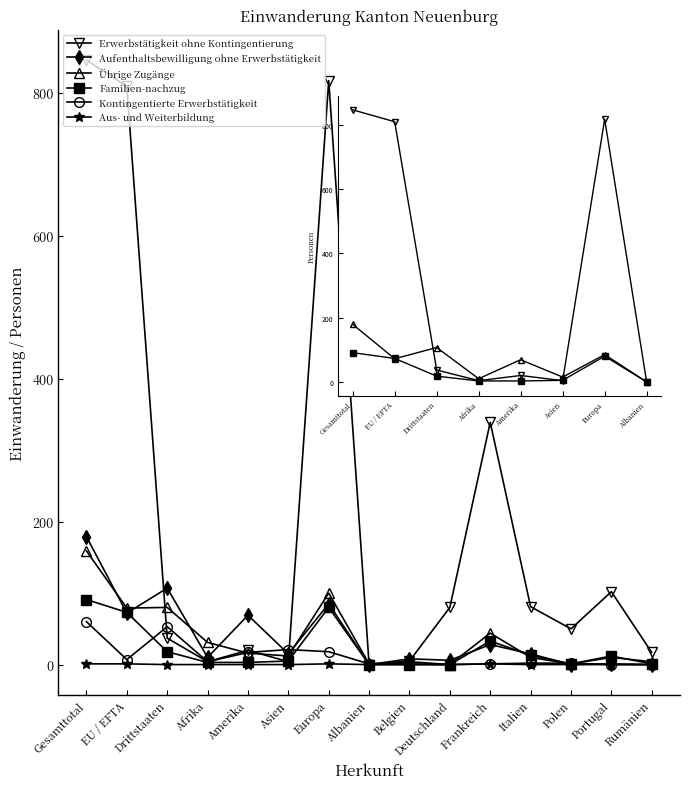

Which category has the highest value in the Übrige Zugänge series?

Gesamttotal